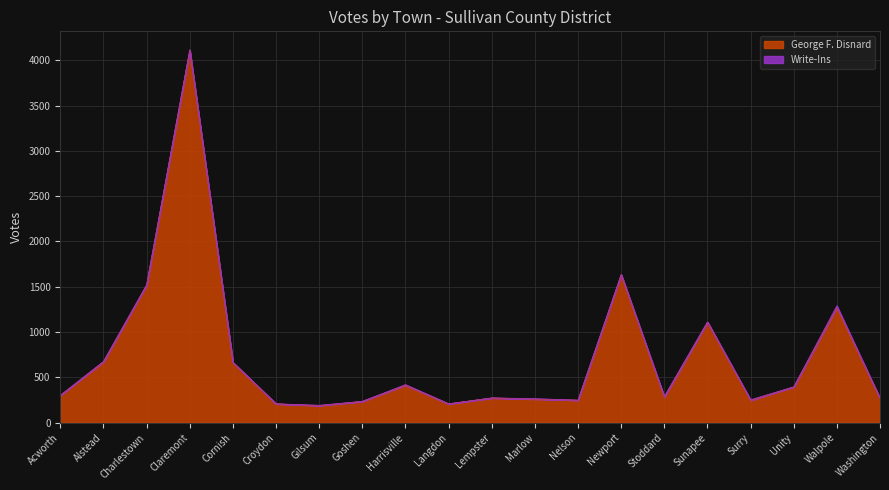

Reading left to right, what are all the values shown in this chart?

Acworth=301	Alstead=671	Charlestown=1520	Claremont=4114	Cornish=665	Croydon=208	Gilsum=187	Goshen=235	Harrisville=413	Langdon=208	Lempster=273	Marlow=260	Nelson=248	Newport=1634	Stoddard=280	Sunapee=1111	Surry=246	Unity=395	Walpole=1266	Washington=267